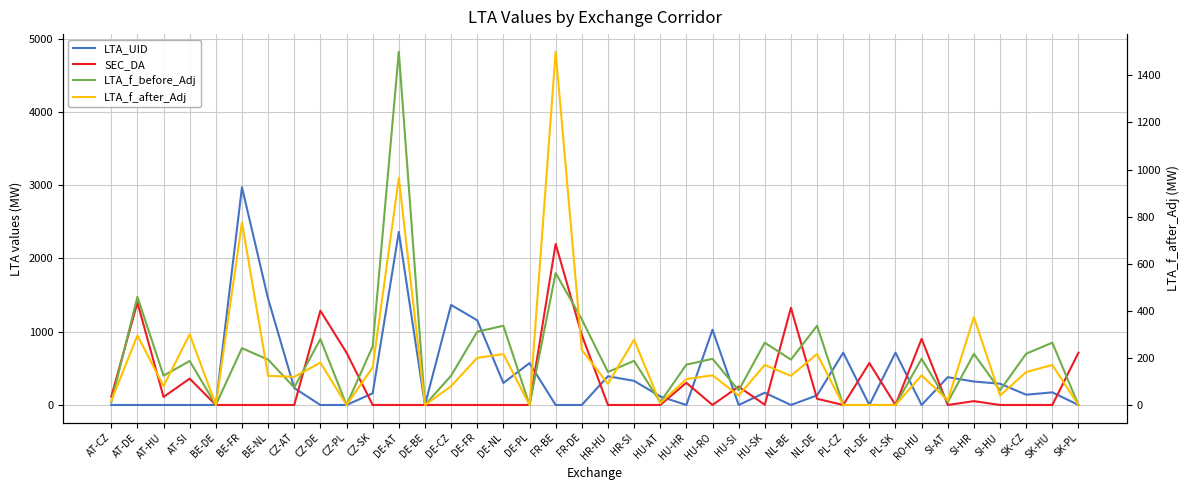

Where is the first local minimum for SEC_DA?

AT-HU